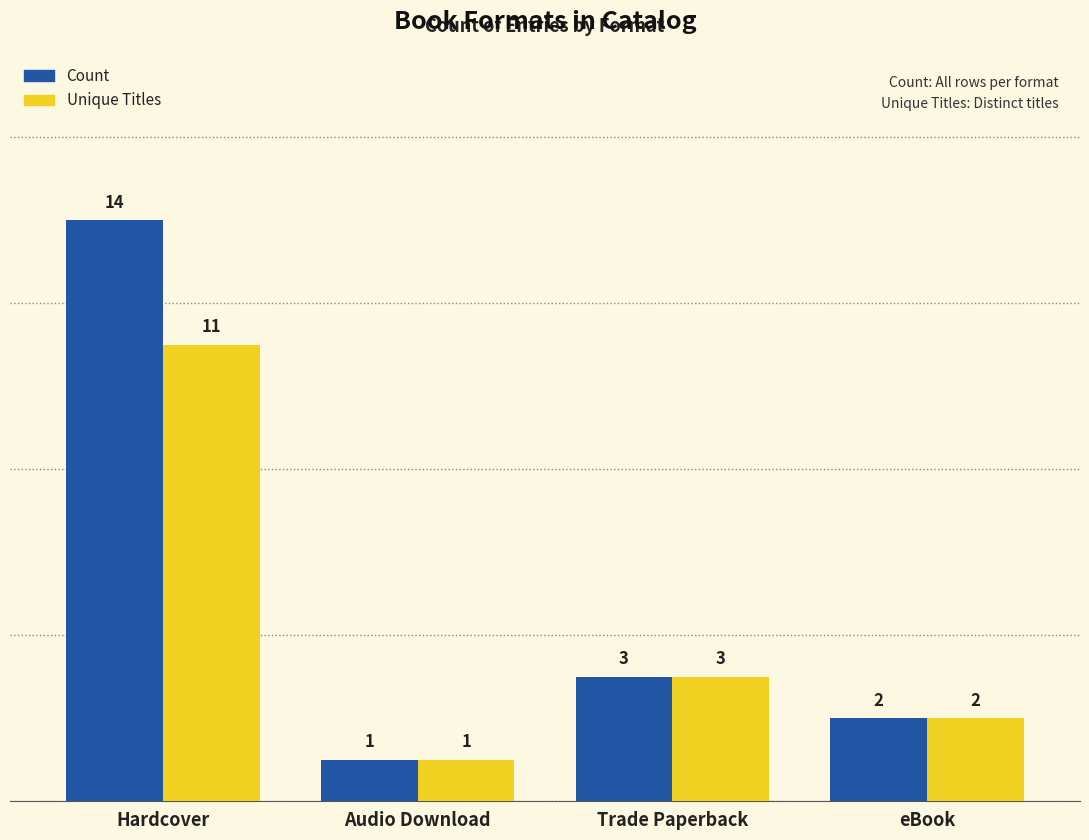

How many values in the Count series are below 3?

2